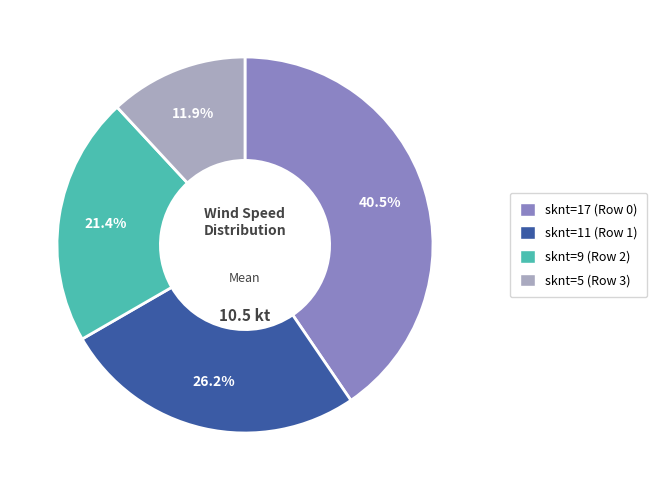

Is there a majority slice in this chart?

No